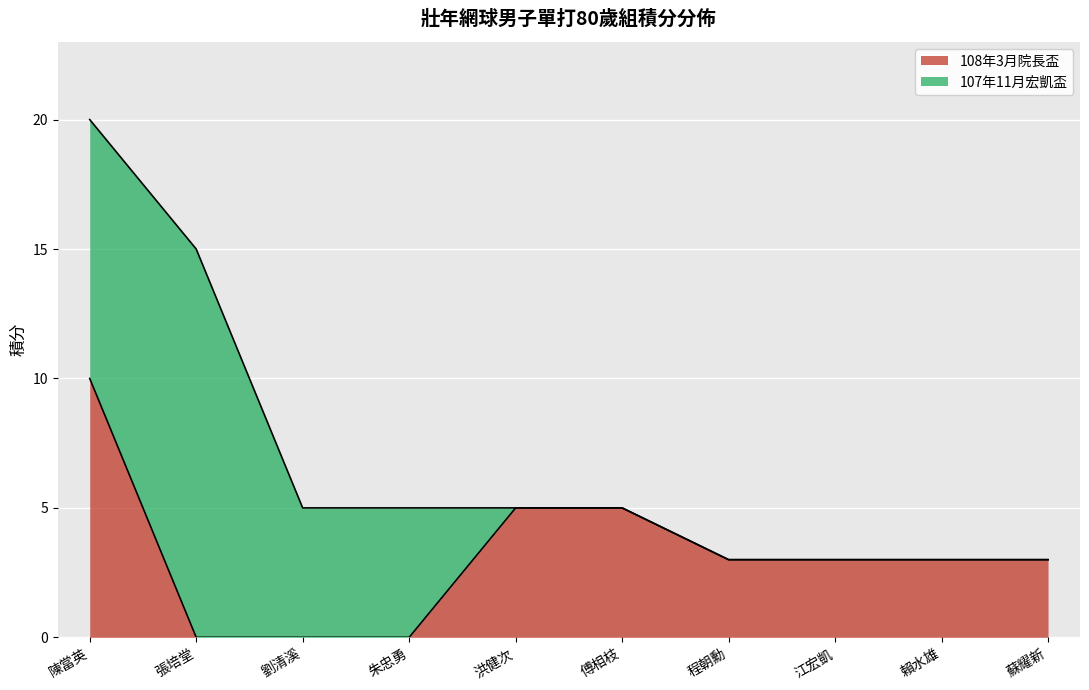

What is the sum of the values at 蘇耀新 and 劉清溪?

3